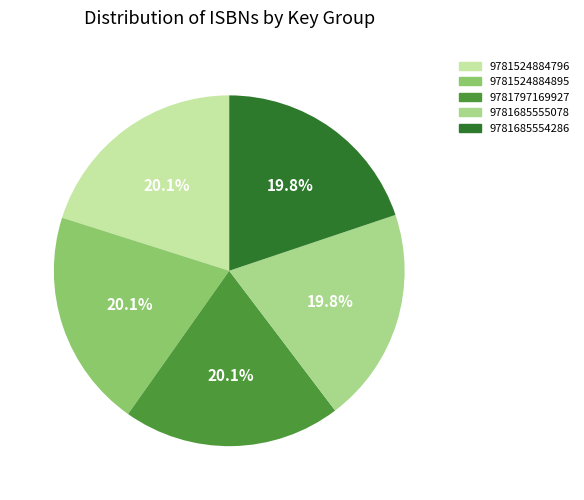

Combined, what portion of the pie is 9781524884796 and 9781685554286?

39.9%